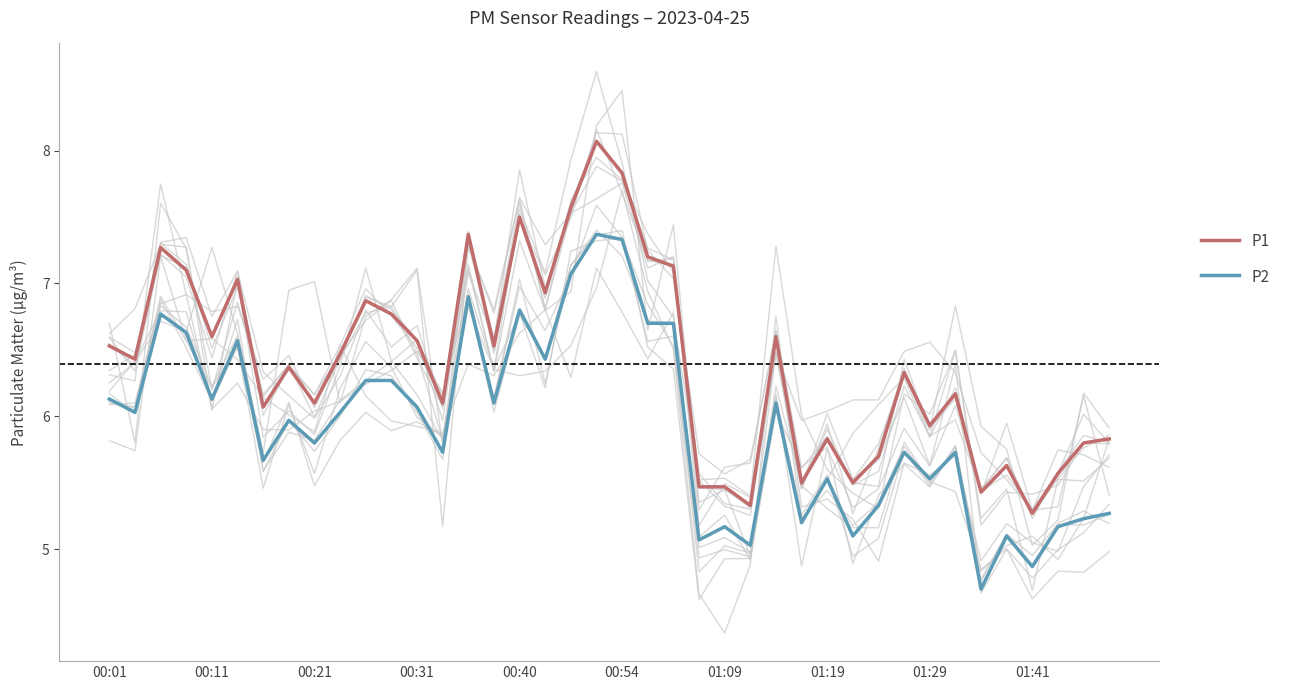

List the series in order of their peak value, lowest first.

P2, P1